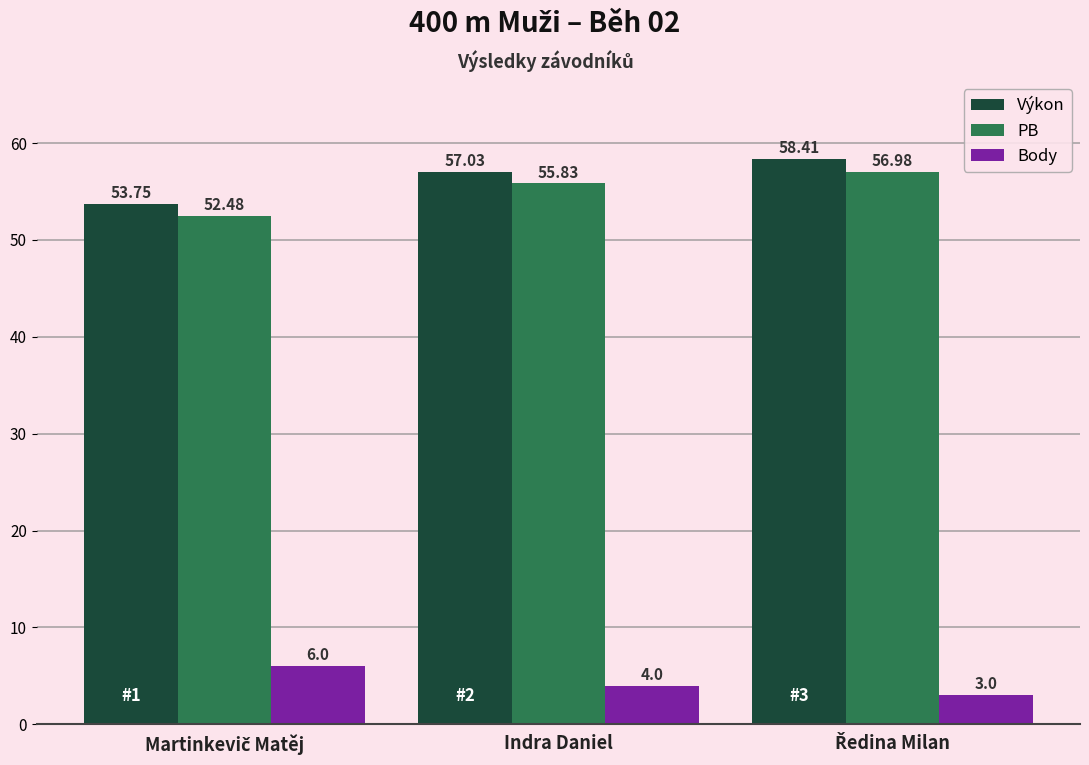

How many series are shown in this chart?

3